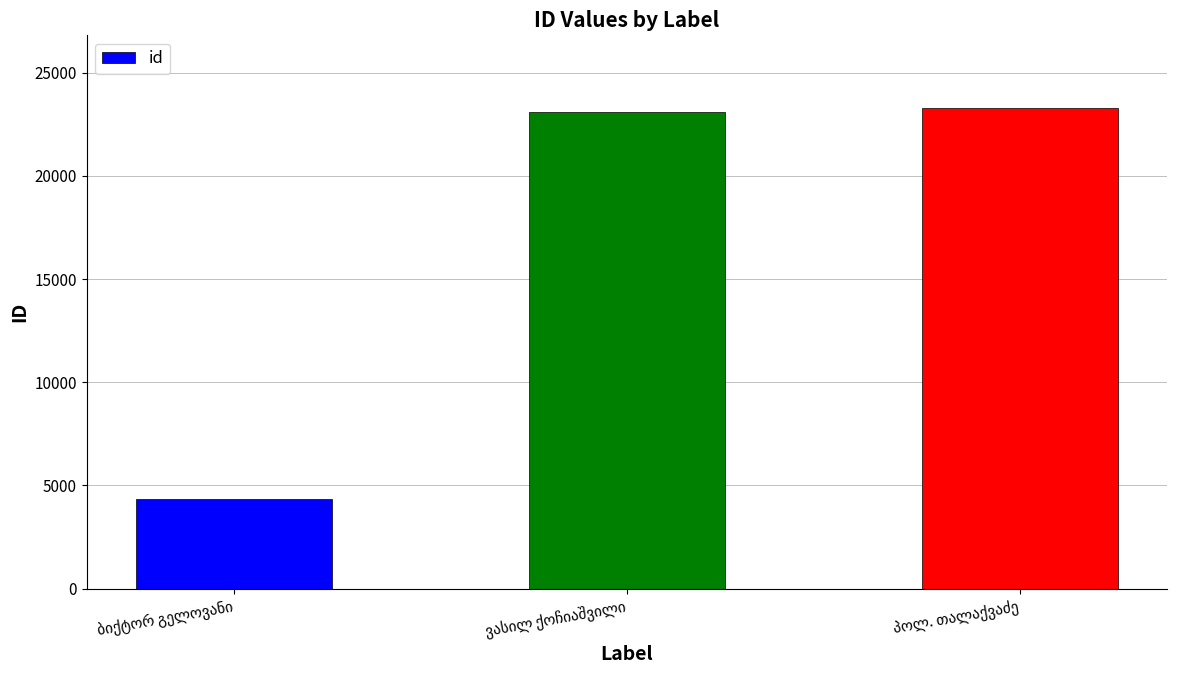

What is the smallest value displayed?

4320